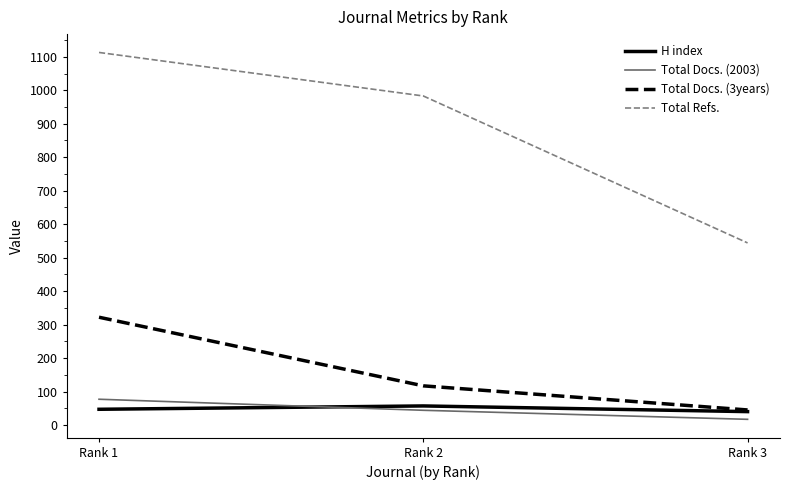

Rank the series by their maximum value, from lowest to highest.

H index, Total Docs. (2003), Total Docs. (3years), Total Refs.